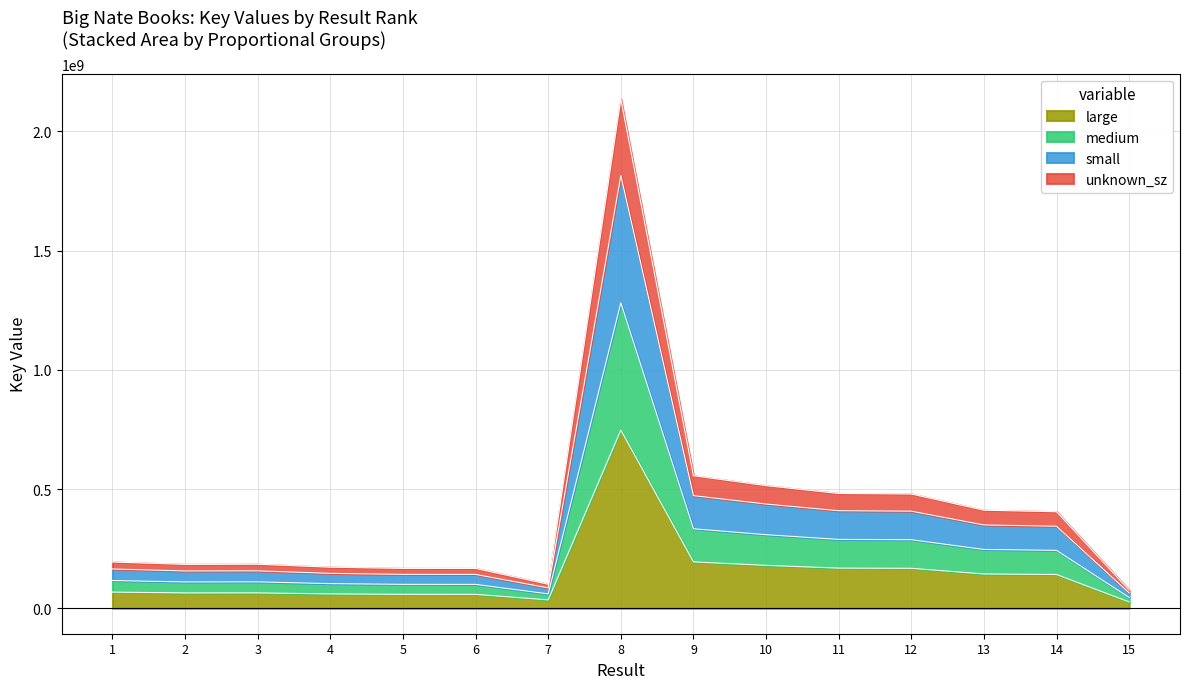

Which label corresponds to the smallest value in the chart?

15